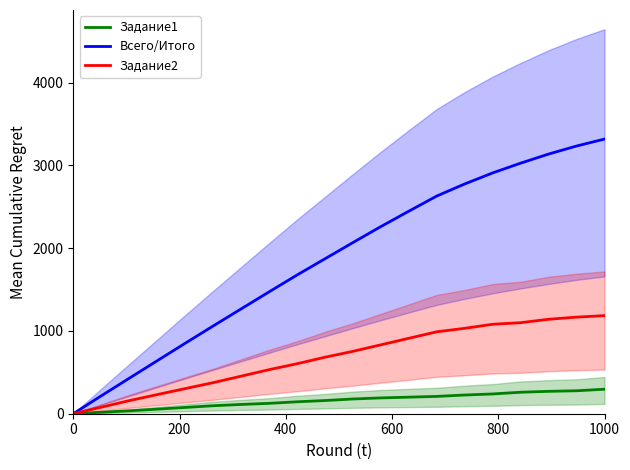

What value does the Всего/Итого series have at 6?

1265.4